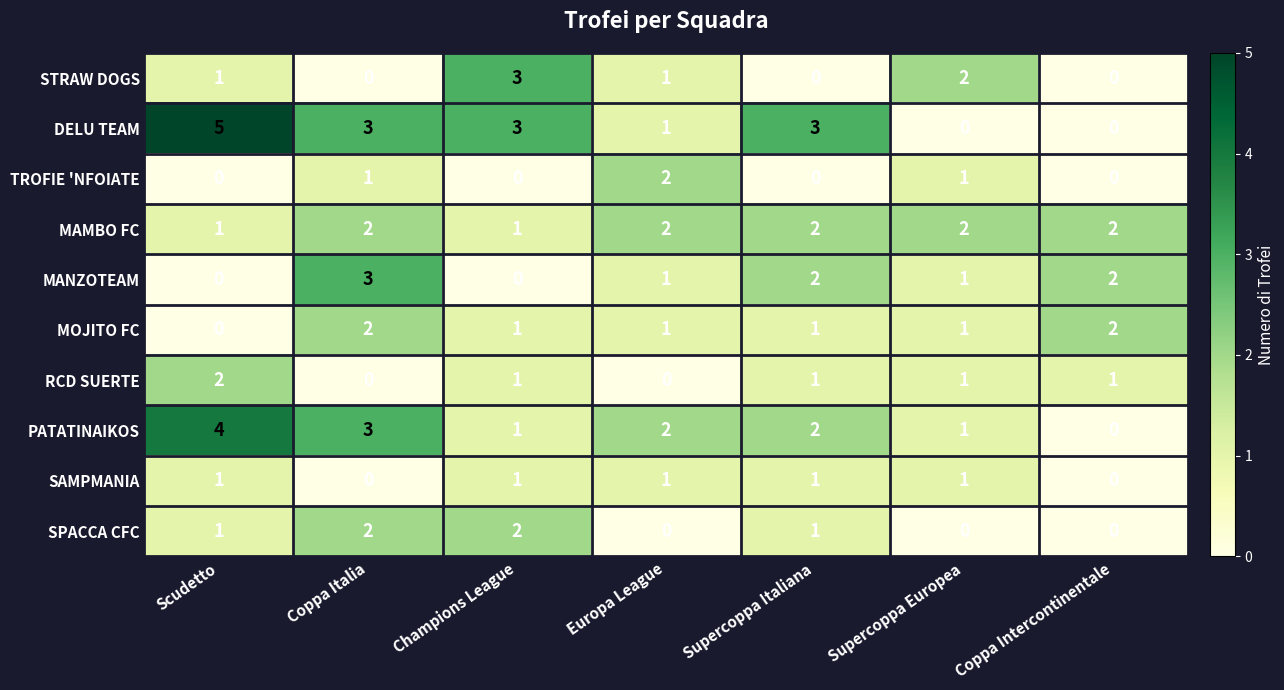

What is the sum of all RCD SUERTE values?

6